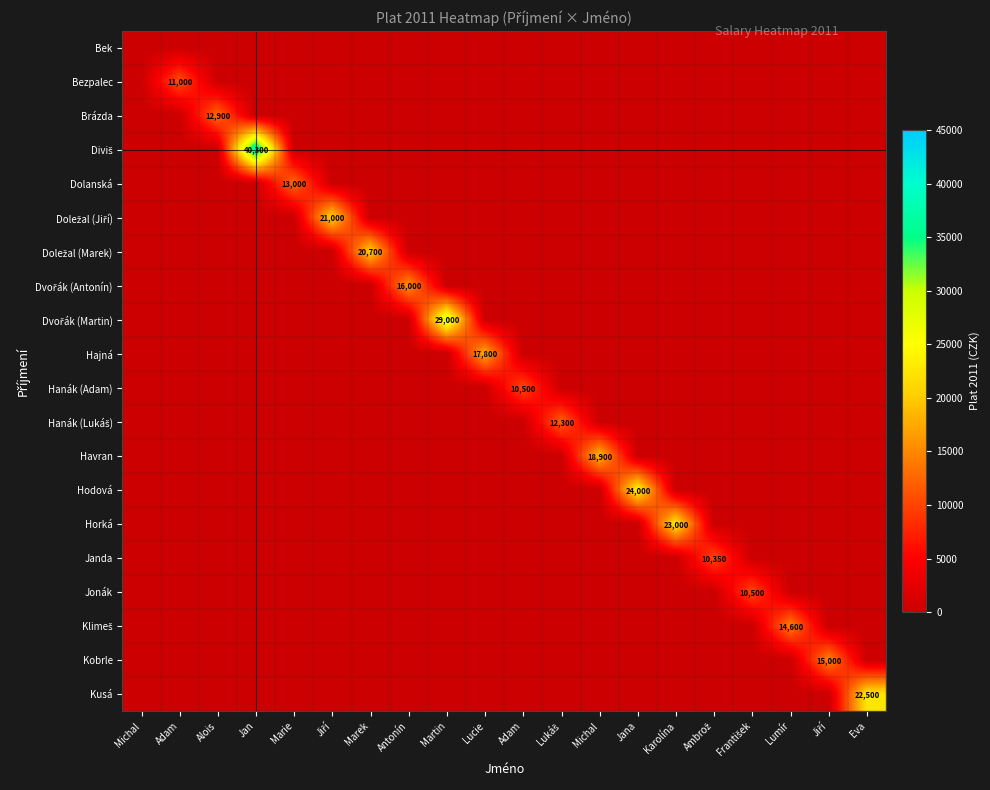

Where is Doležal (Jiří) nearest to the value 10500?

Michal